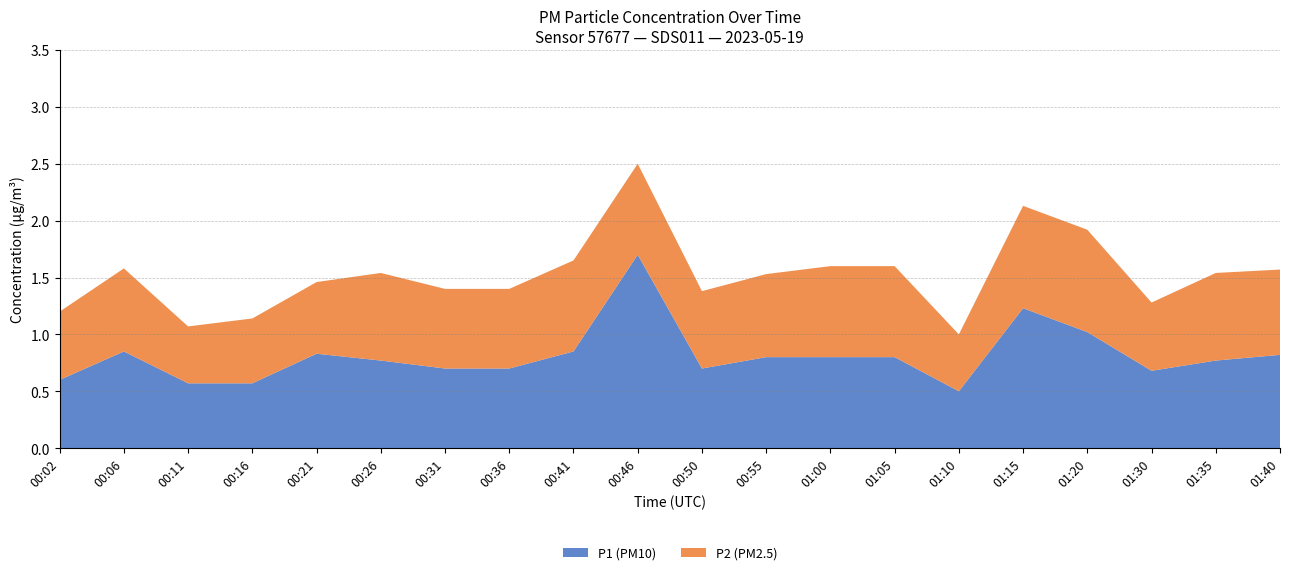

True or false: P1 (PM10) has a value of 0.6 at 00:06.

False